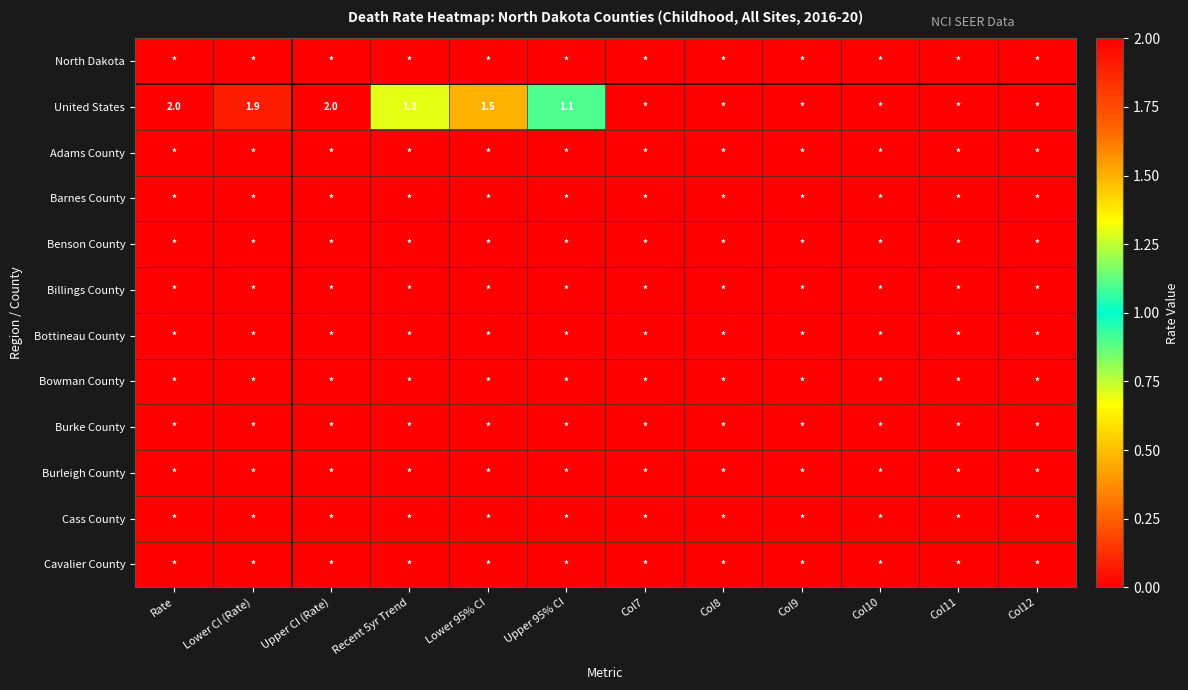

Is it true that Barnes County equals 0.0 at Upper CI (Rate)?

True